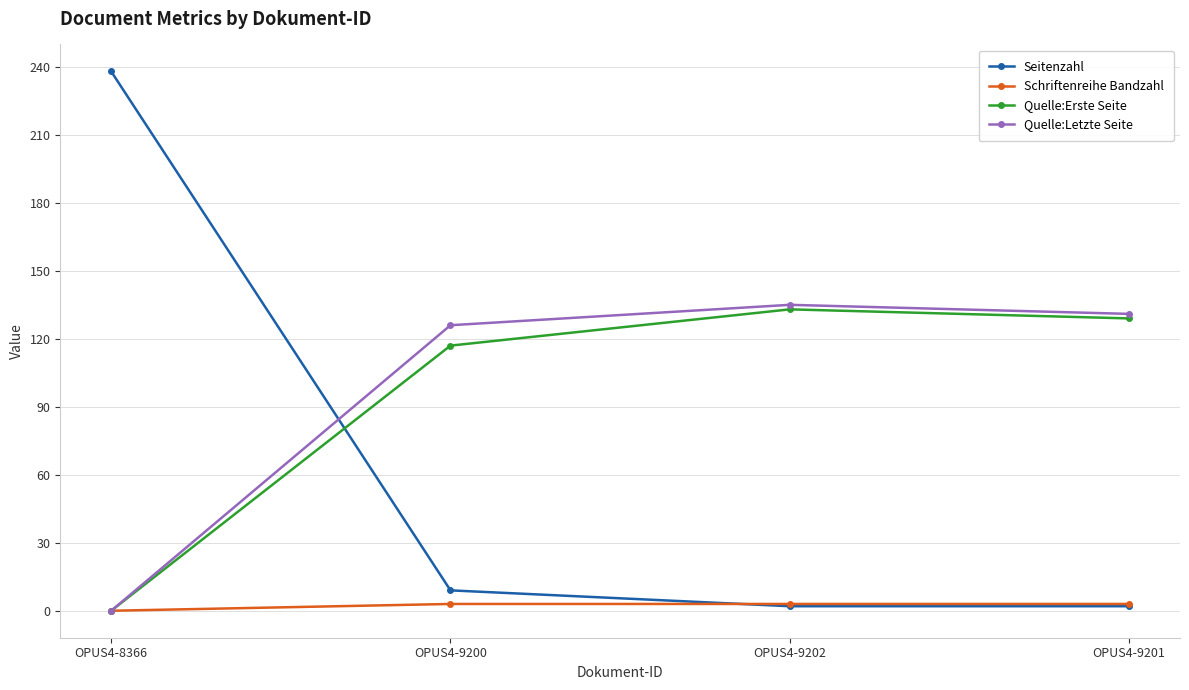

How many series are shown in this chart?

4